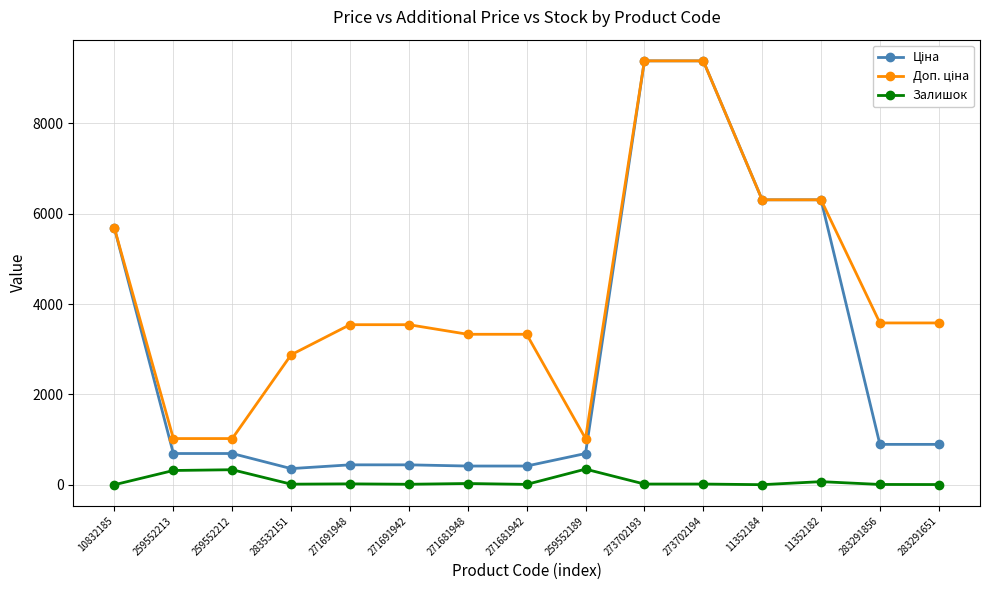

True or false: Залишок has more than 2 interior local peaks.

True